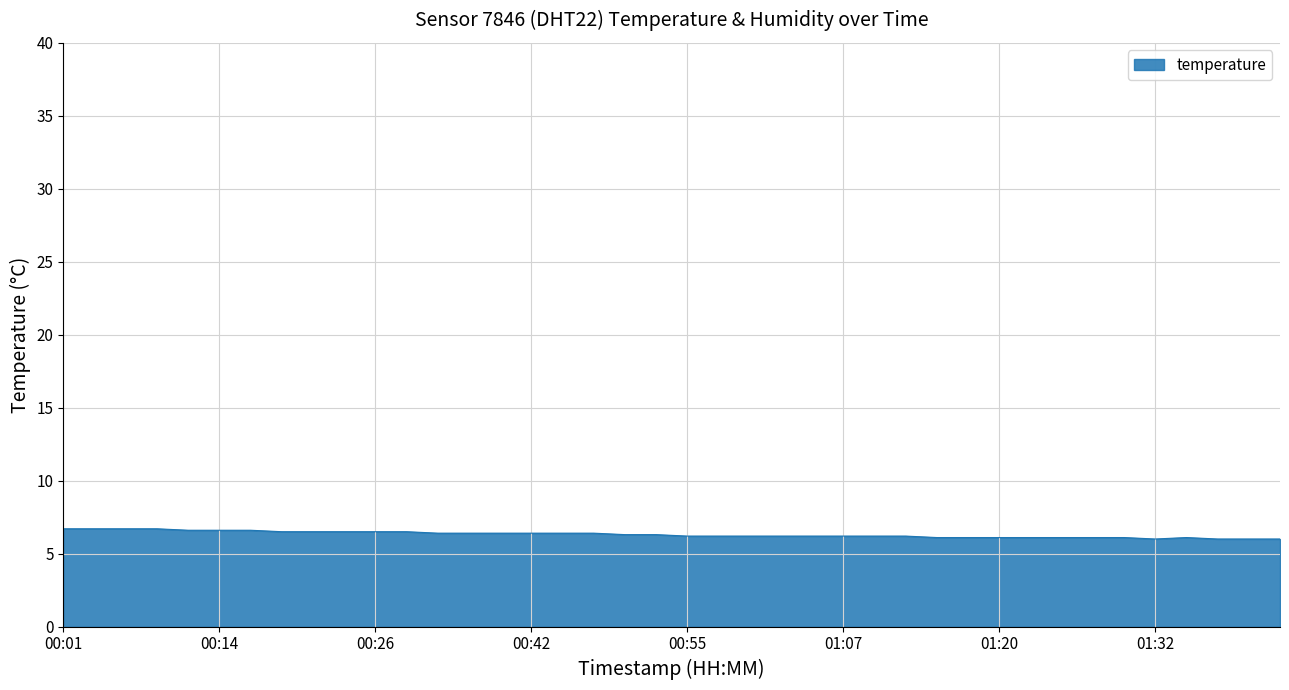

What is the smallest value displayed?

6.0